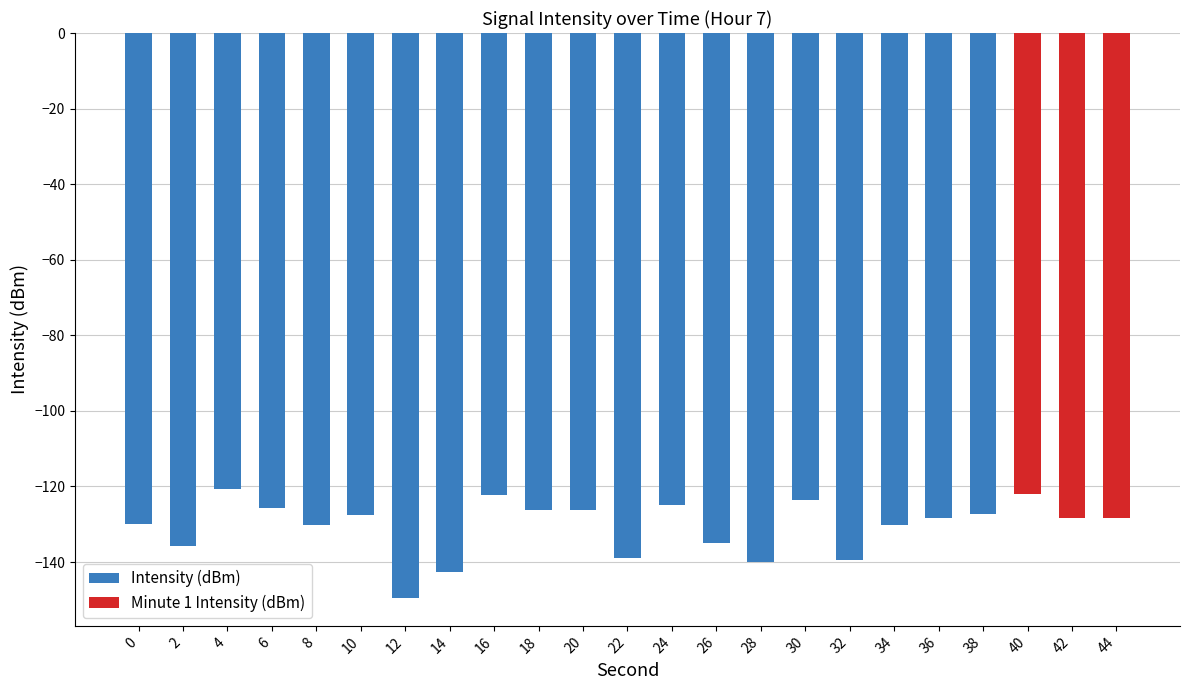

What is the value of the 6th bar from the left?

-127.6